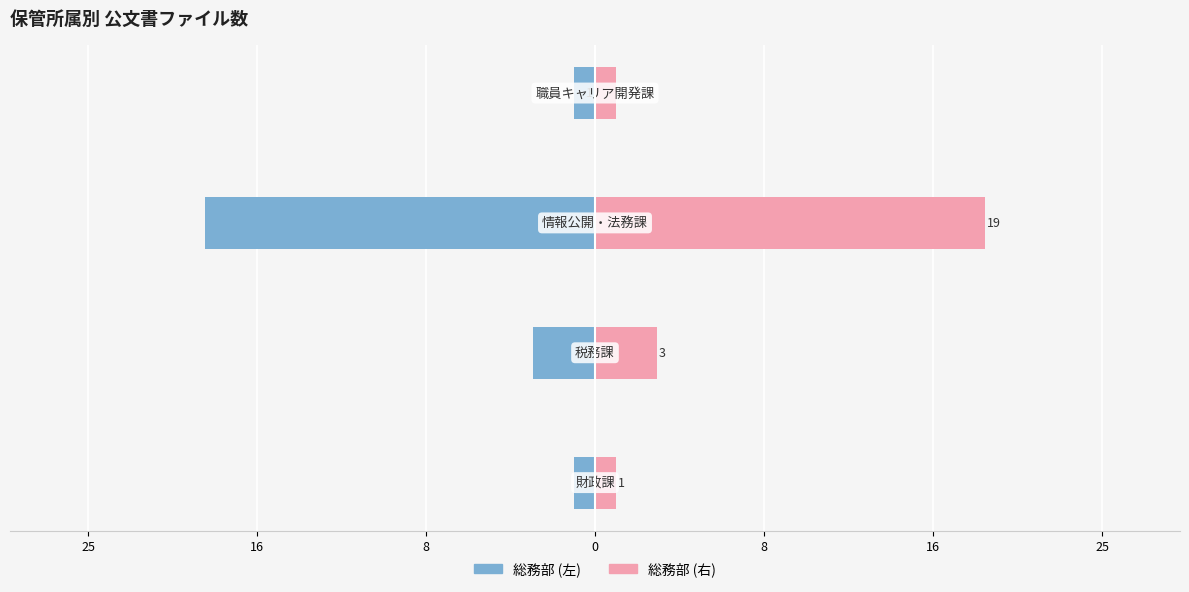

Is the value of 総務部 (左) at 25 greater than the value of 総務部 (右) at 25?

No